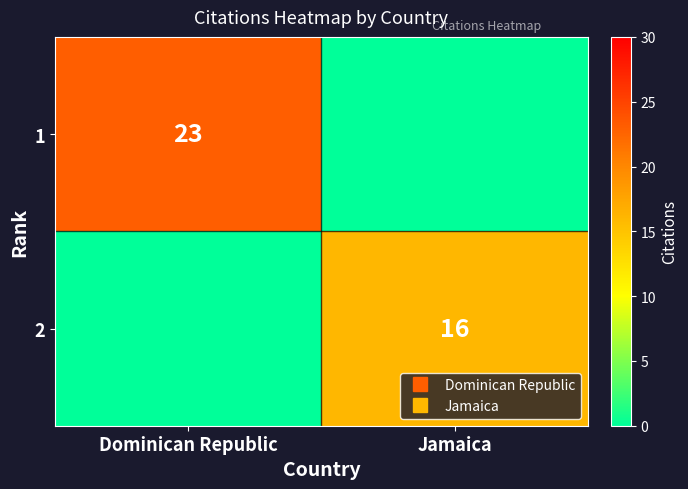

At which label is 2 closest to 8?

Dominican Republic